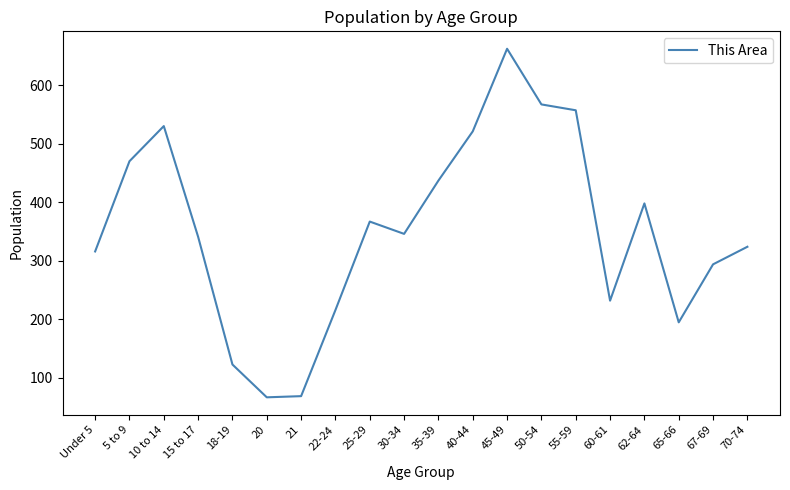

What is the minimum value shown in the chart?

67